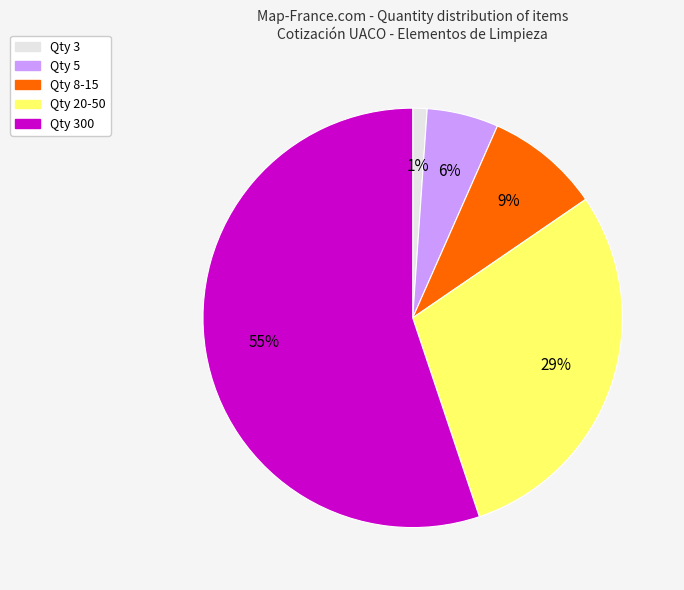

To the nearest percent, what is the average slice percentage?

20%